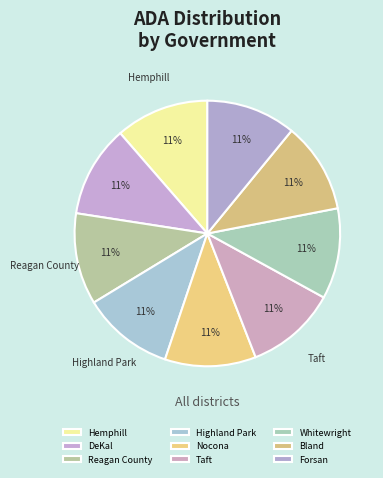

How many segments does this pie chart have?

9